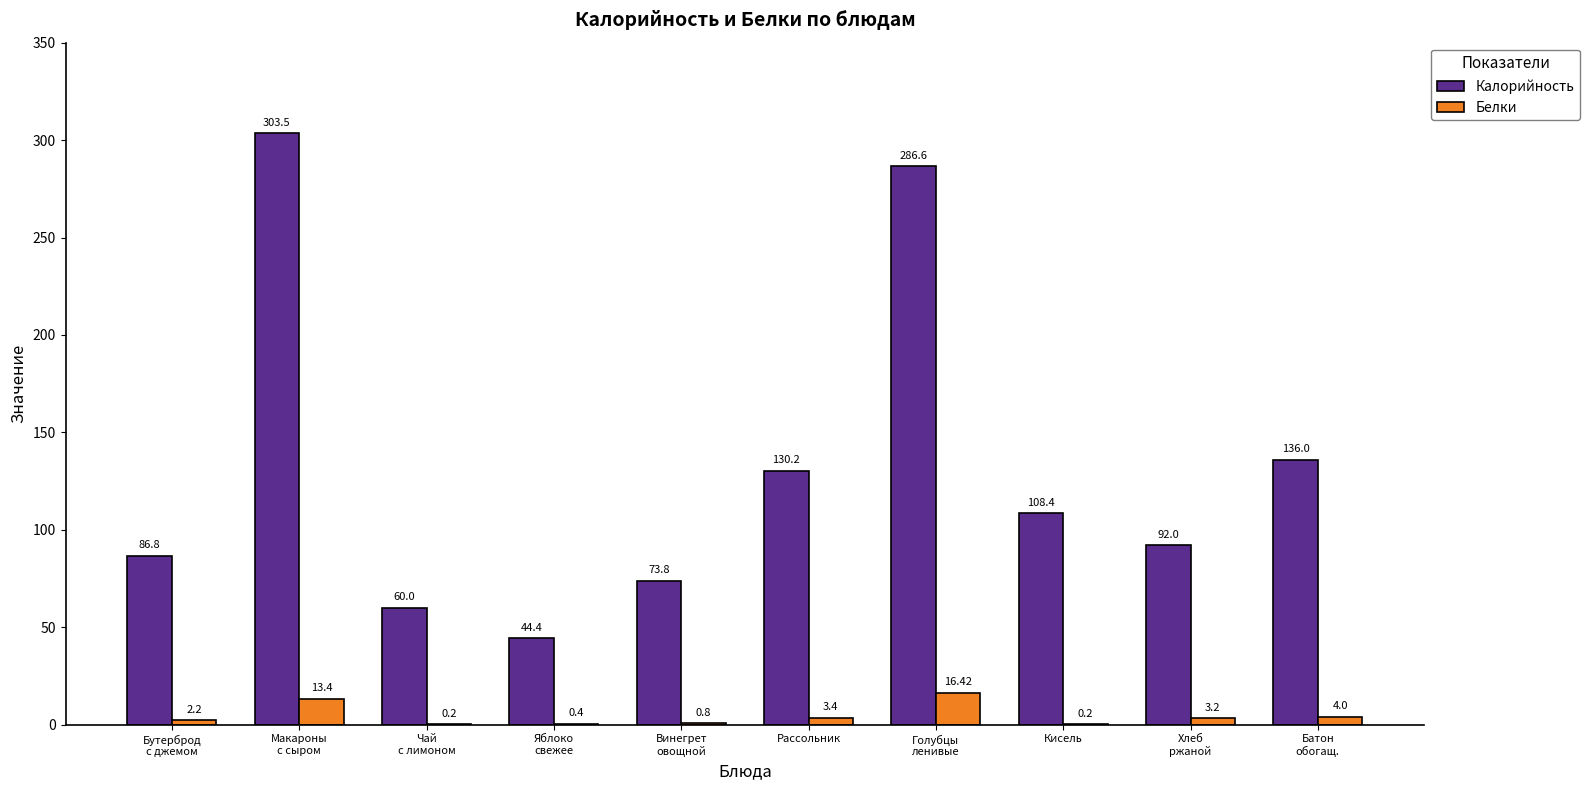

Read the Калорийность value at Бутерброд
с джемом.

86.8